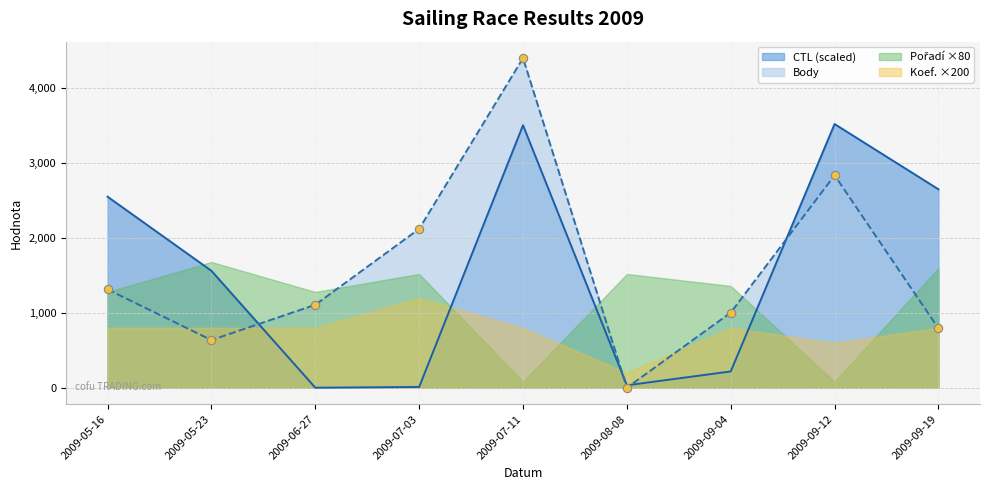

The value of CTL at 2009-09-12 is 3523.2. True or false?

True